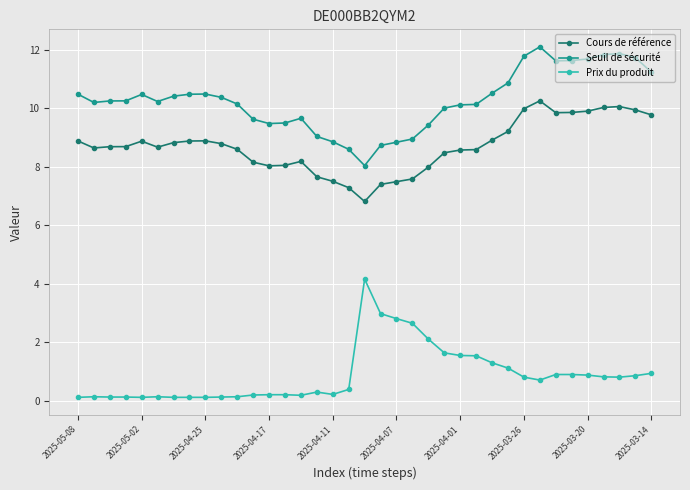

True or false: Prix du produit has more than 1 interior local peaks.

True